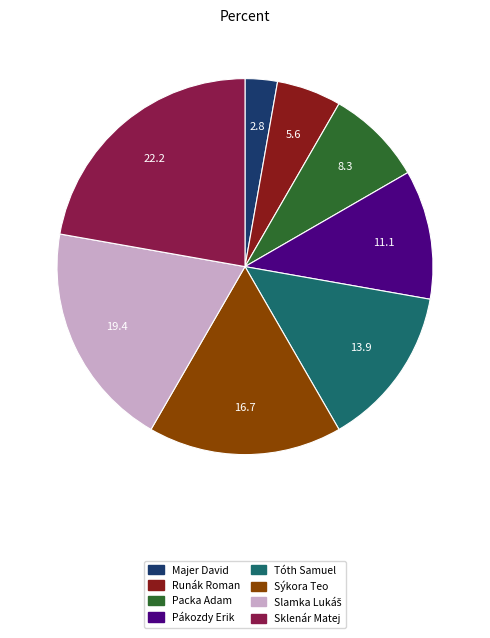

How many slices are in this pie chart?

8